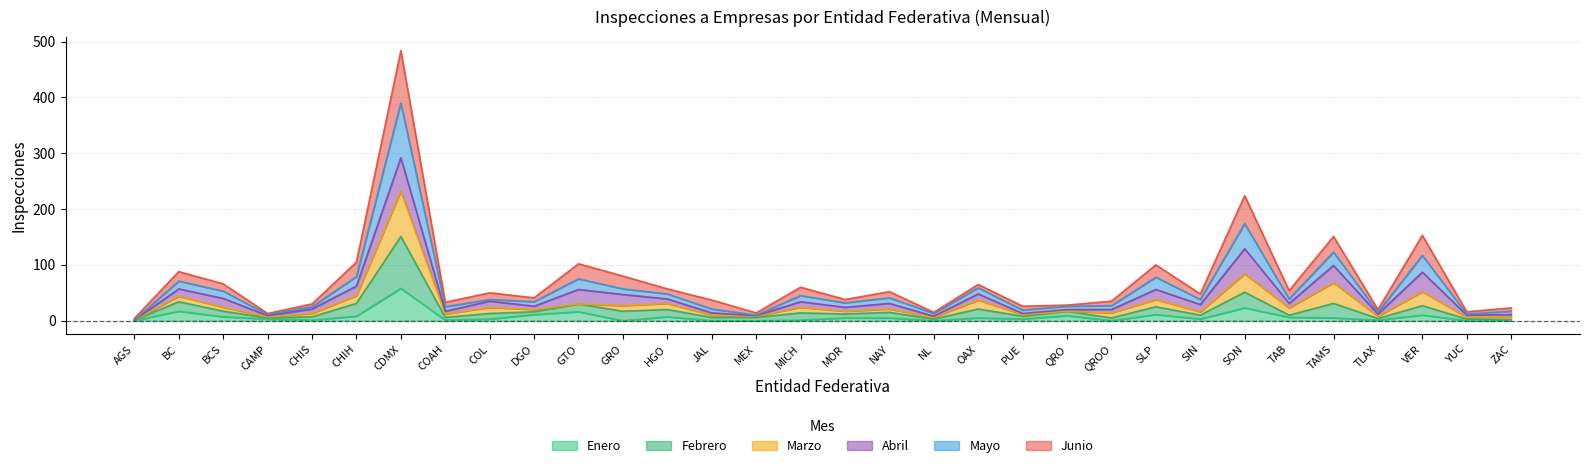

What is the maximum value for Enero?

58